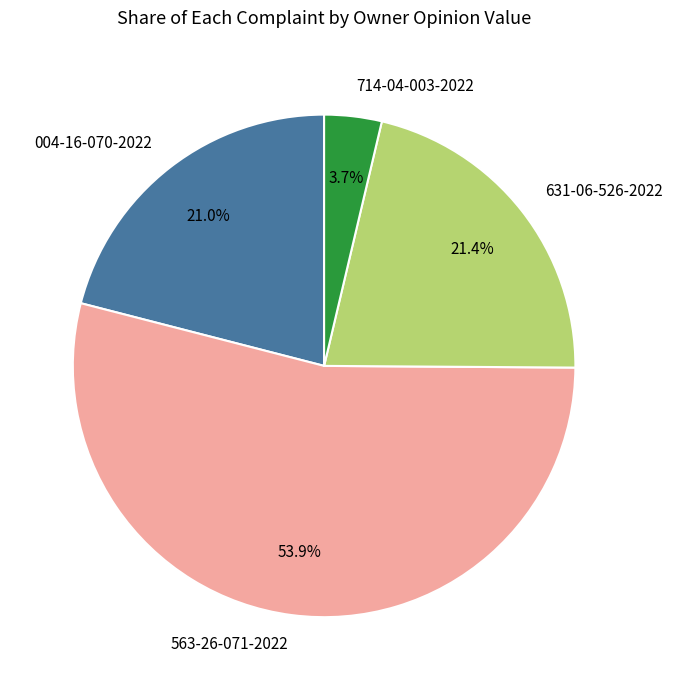

To the nearest percent, what is the difference between the largest and smallest slice percentages?

50%